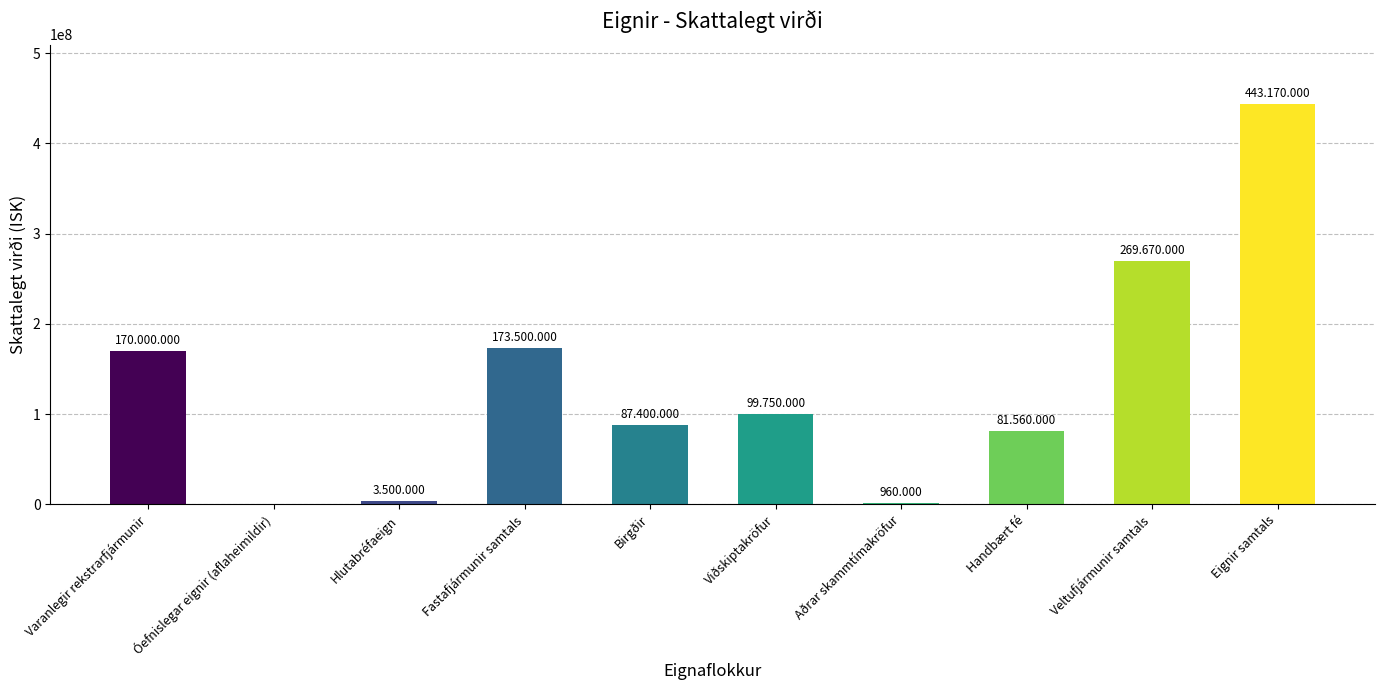

Where is the data nearest to the value 221585000?

Fastafjármunir samtals